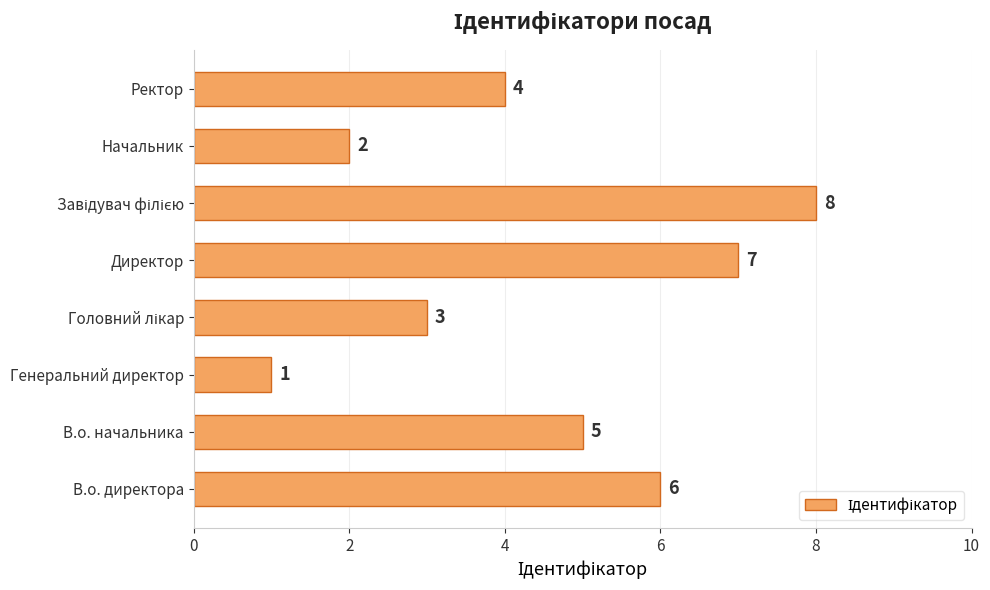

Count the number of categories in the chart.

8